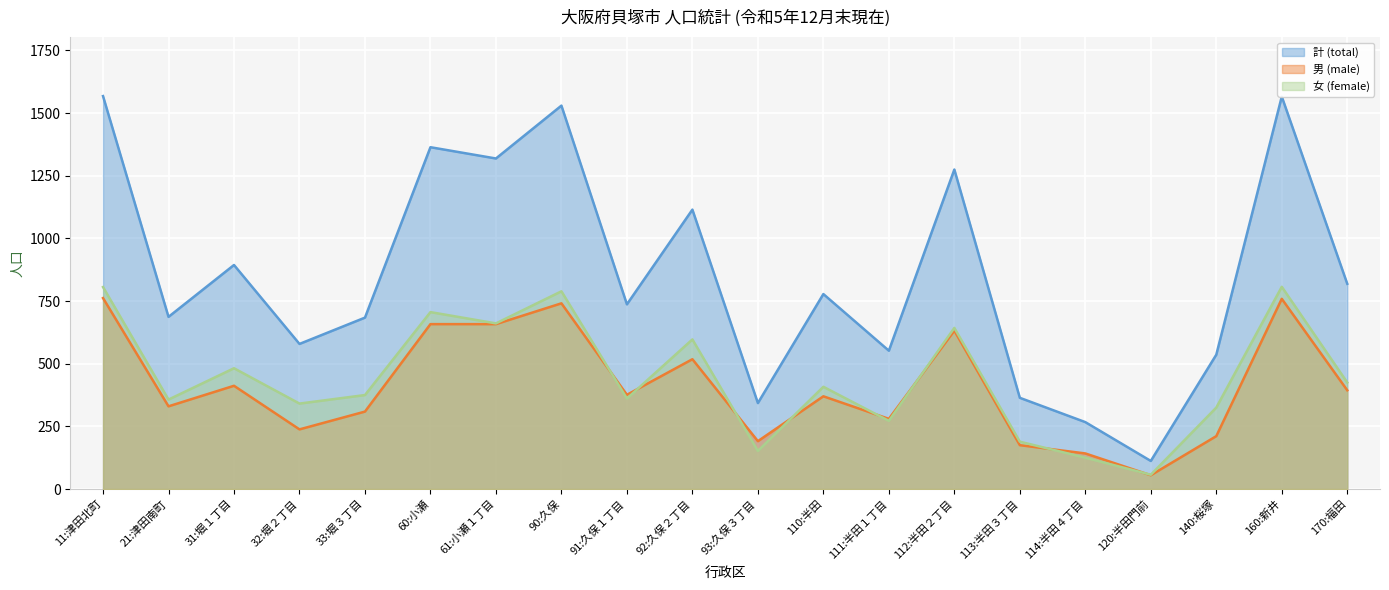

What is the sum of all 計 (total) values?

17089